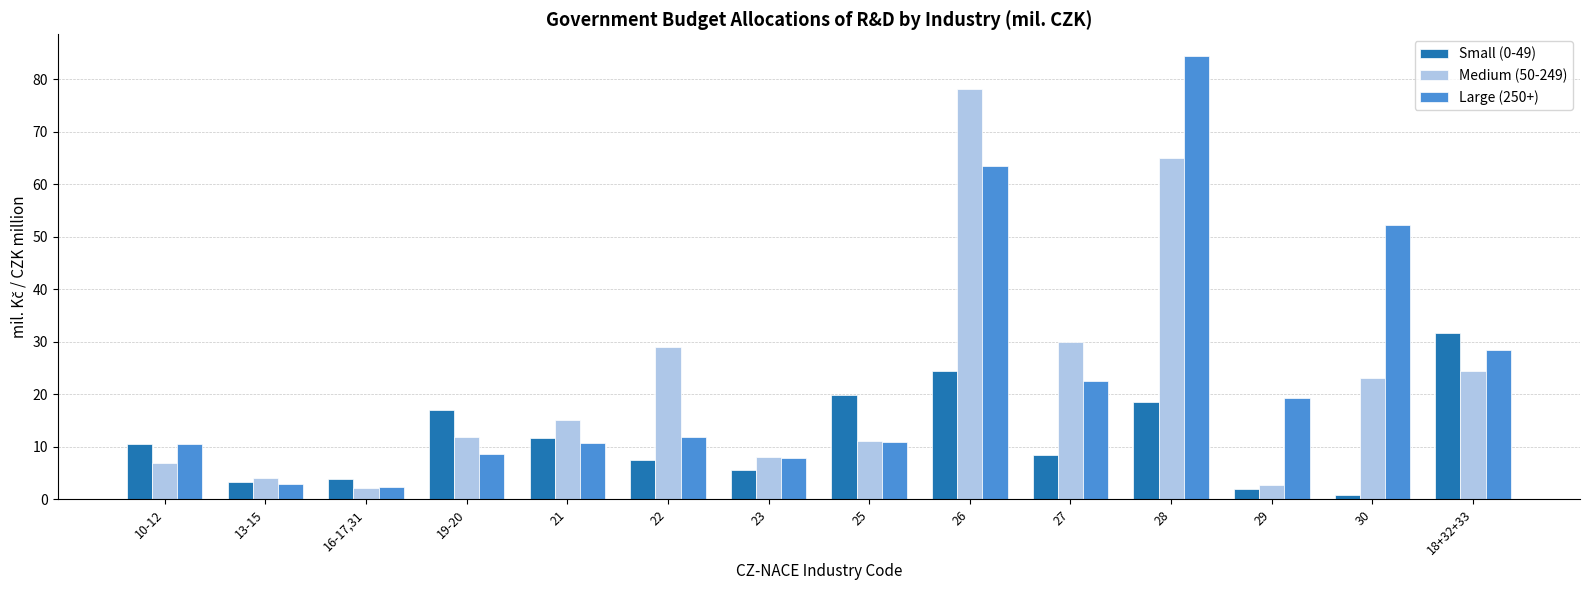

How many values in the Small (0-49) series exceed 10?

7